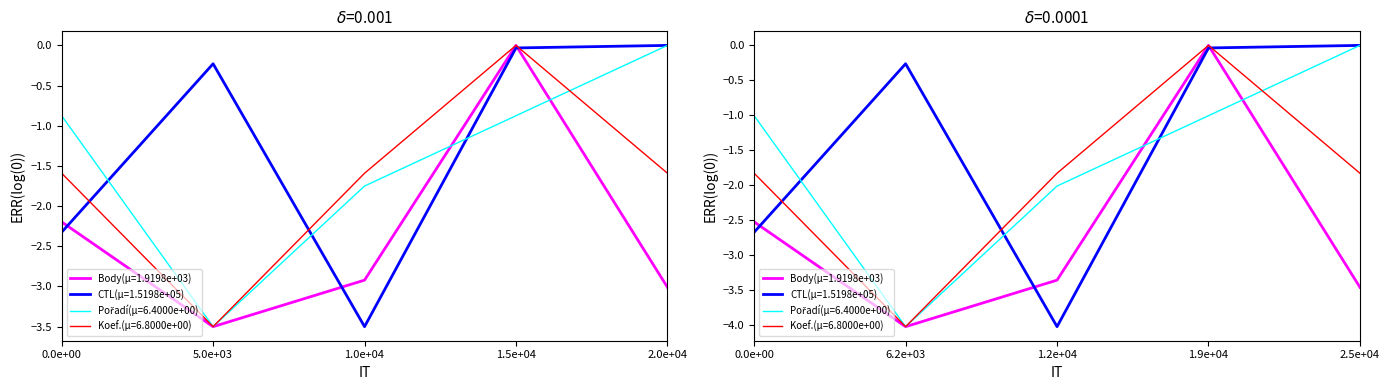

Between 2015-05-23 and 2015-08-22, which series saw the biggest shift?

CTL